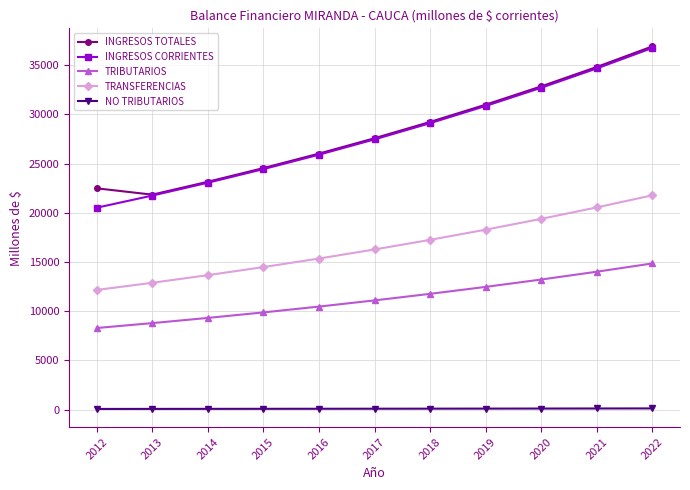

Count the number of categories in the chart.

11